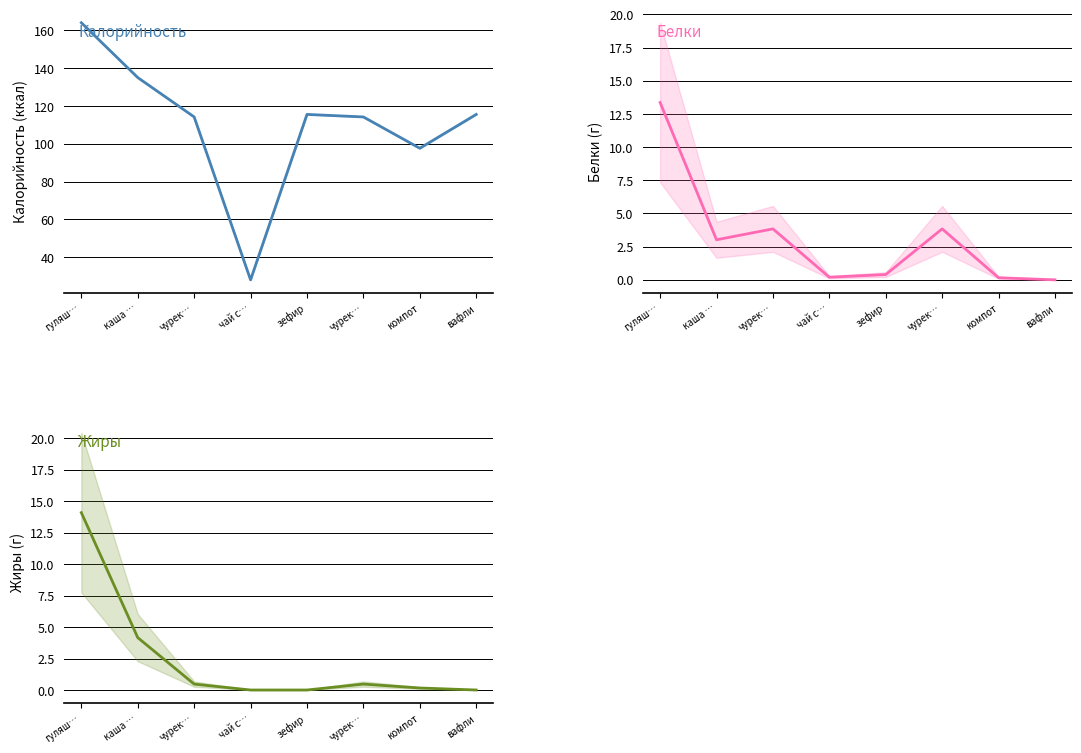

Which series changed the most between каша … and вафли?

Калорийность